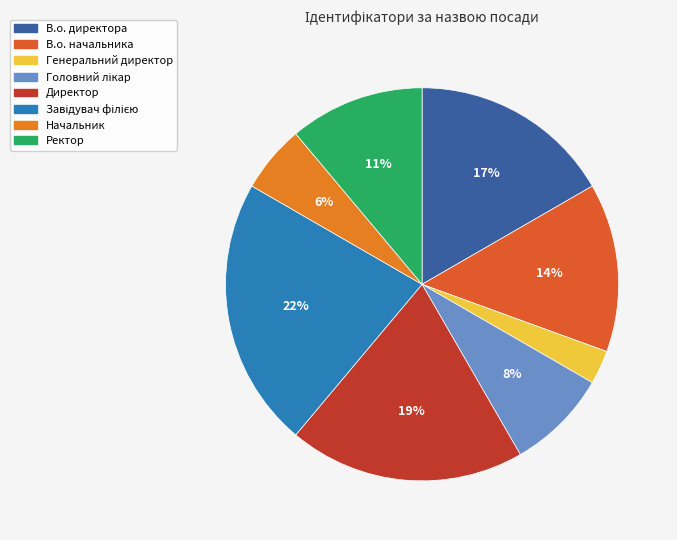

Count the number of slices in the pie.

8